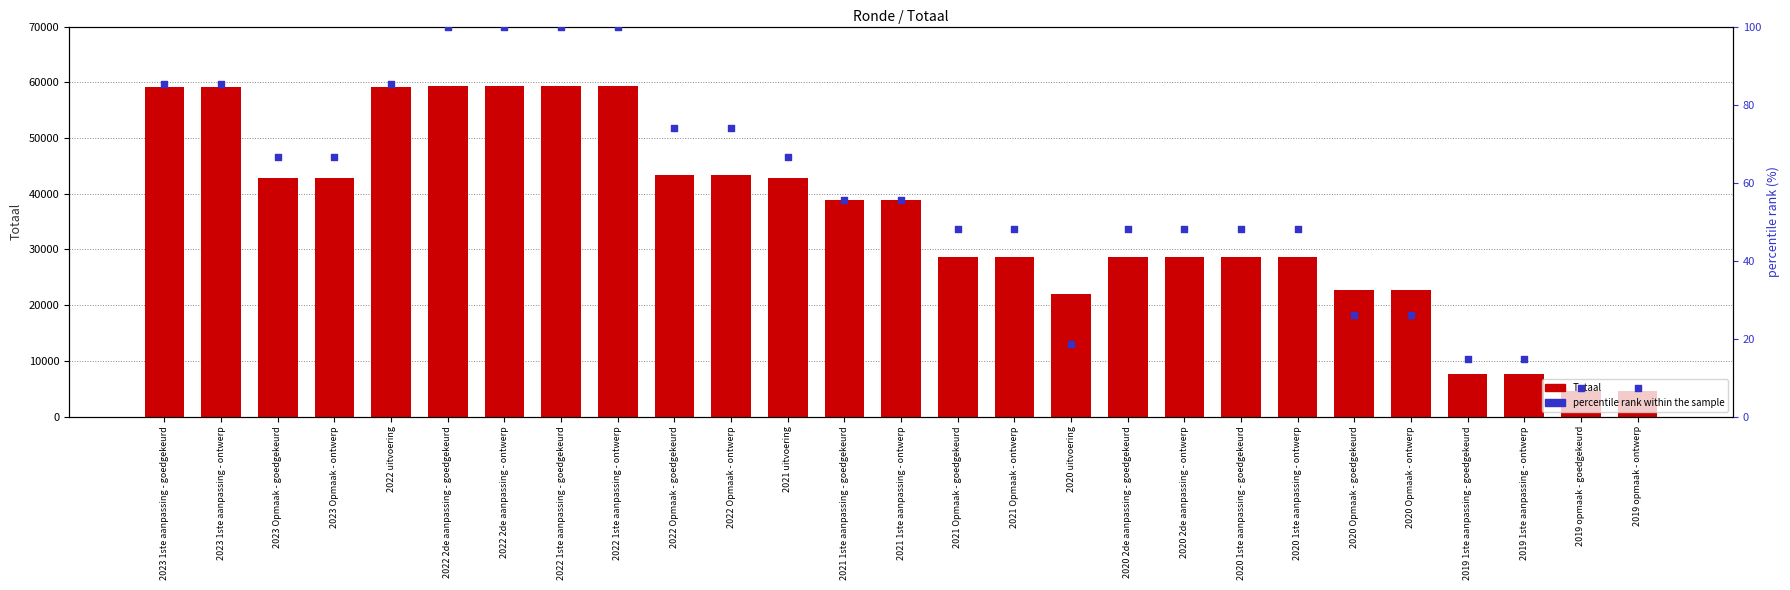

Which series has the largest total across all categories?

Totaal